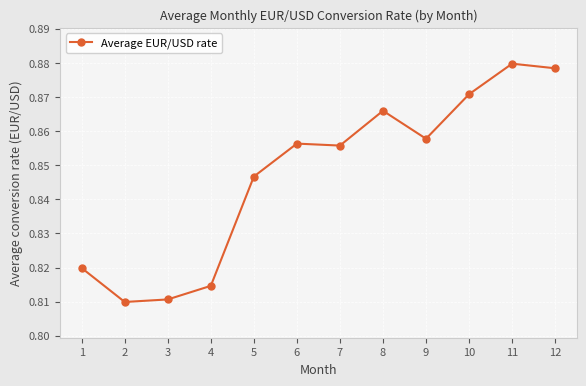

Count the number of categories in the chart.

12